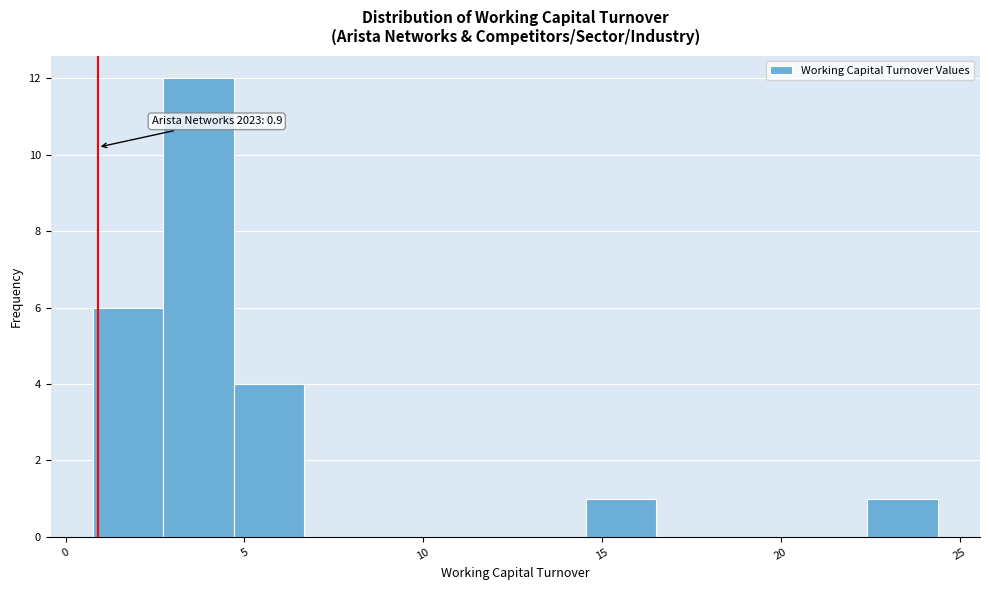

Read against the x-axis, roughly where is the centre of the tallest bar?

3.5